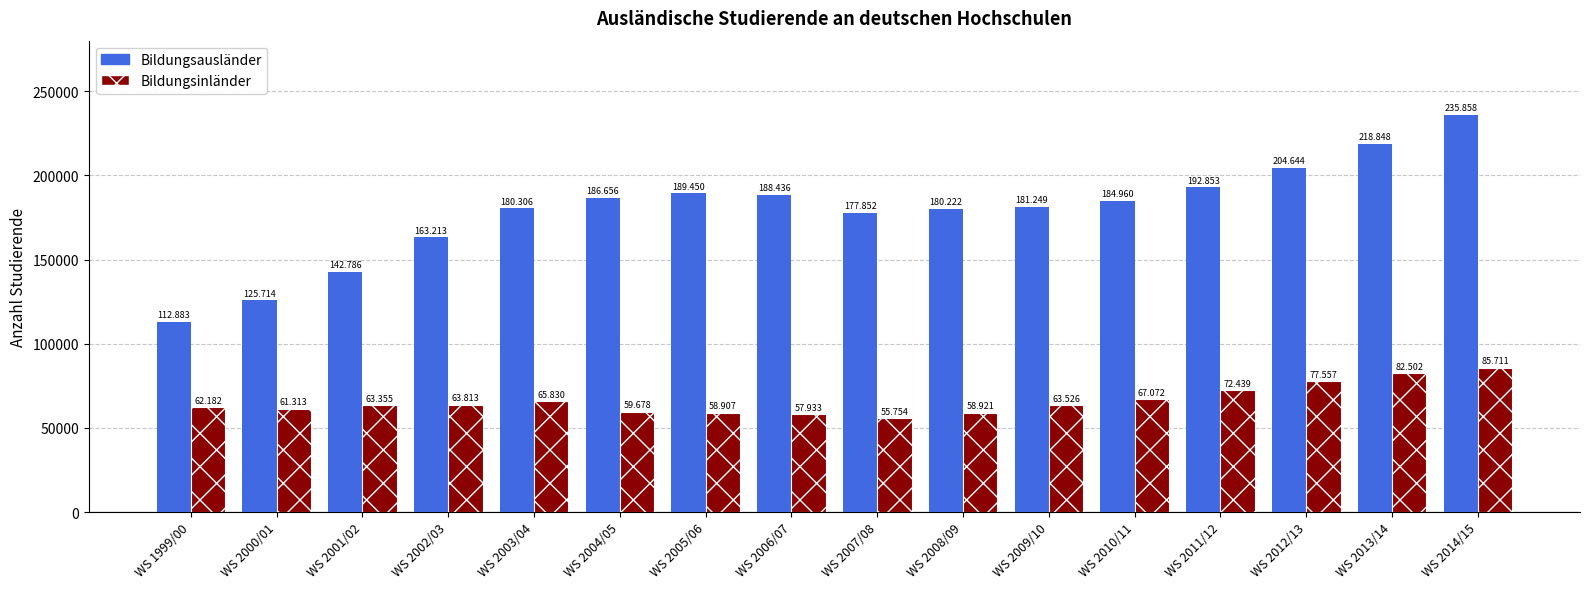

Which category has the highest value in the Bildungsausländer series?

WS 2014/15